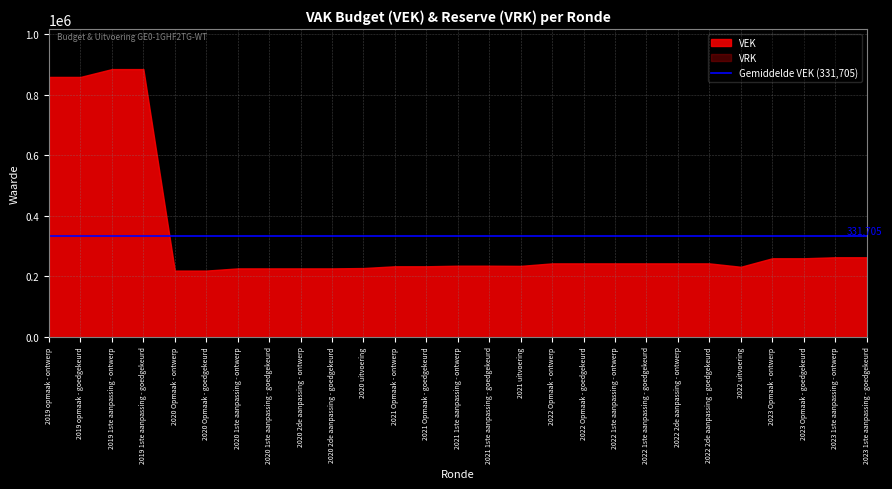

What is the label of the 18th point from the right?

2020 2de aanpassing - goedgekeurd